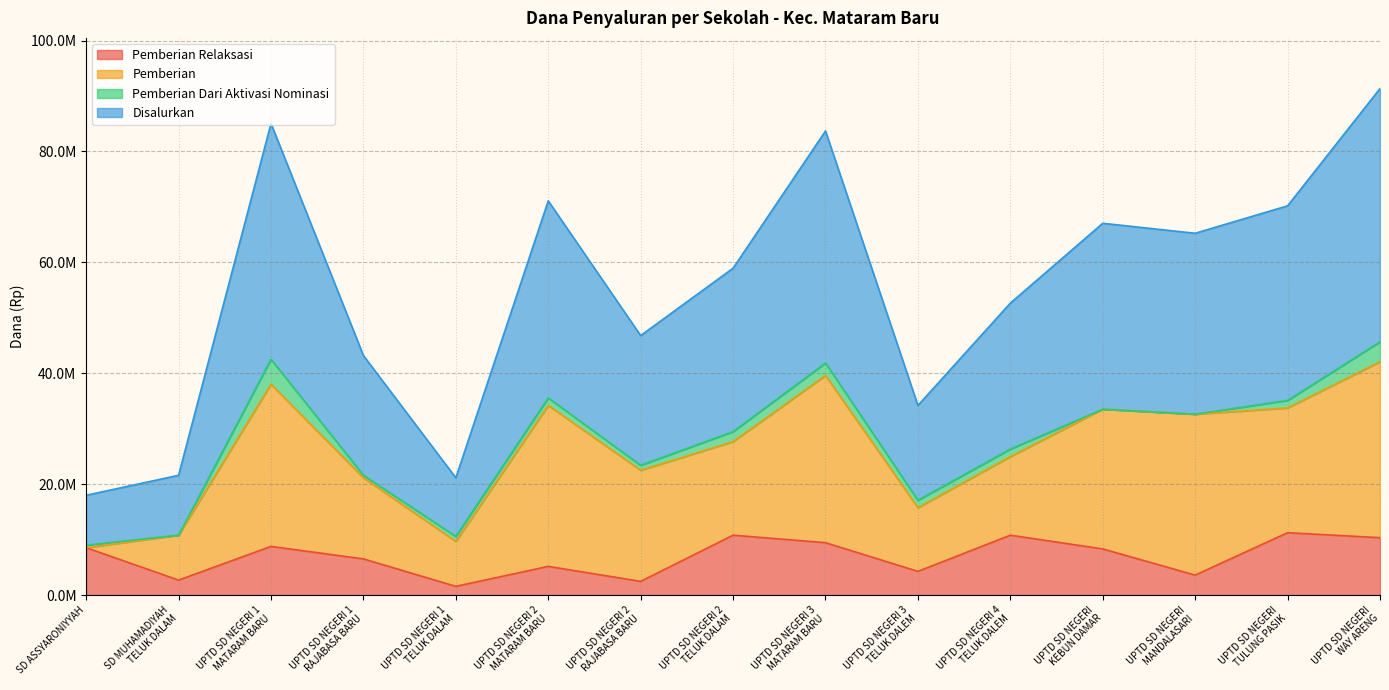

Does the chart have visible grid lines?

Yes